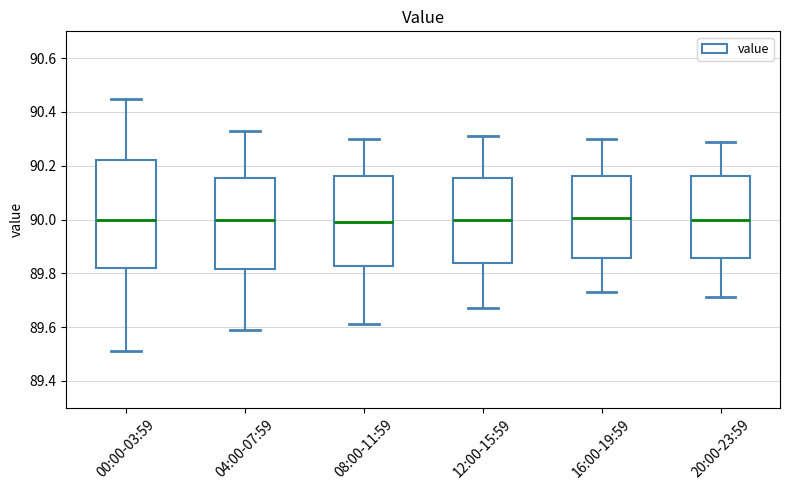

Comparing the boxes themselves (not the whiskers), which one is the tallest?

00:00-03:59